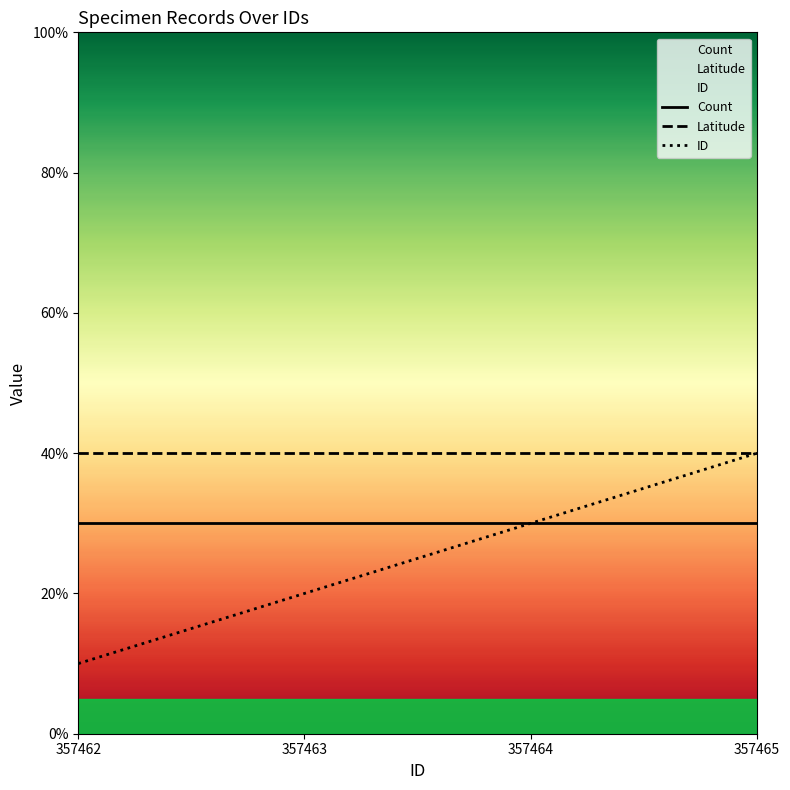

Is the value of ID at 357465 greater than the value of Count at 357462?

Yes